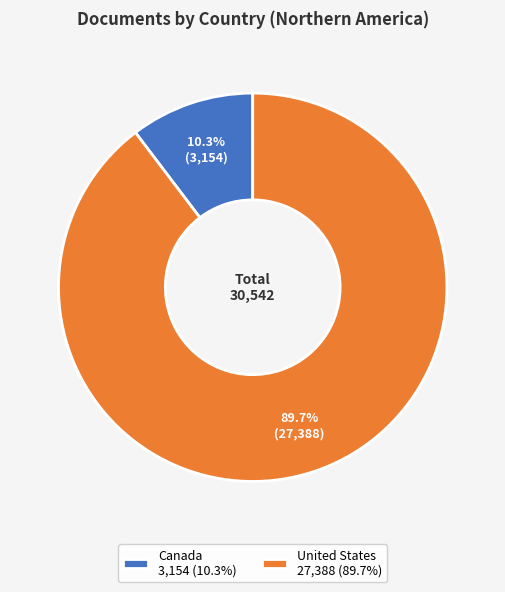

How much of the chart is everything except Canada?

89.7%